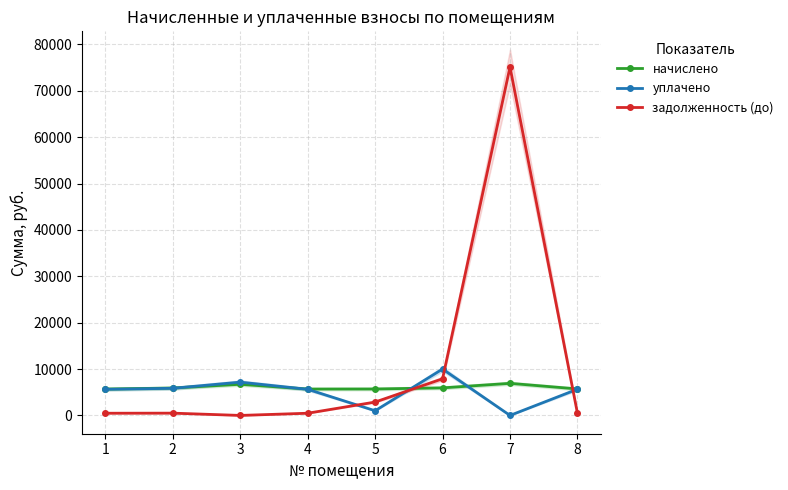

Is the value of задолженность (до) at 8 greater than the value of начислено at 1?

No